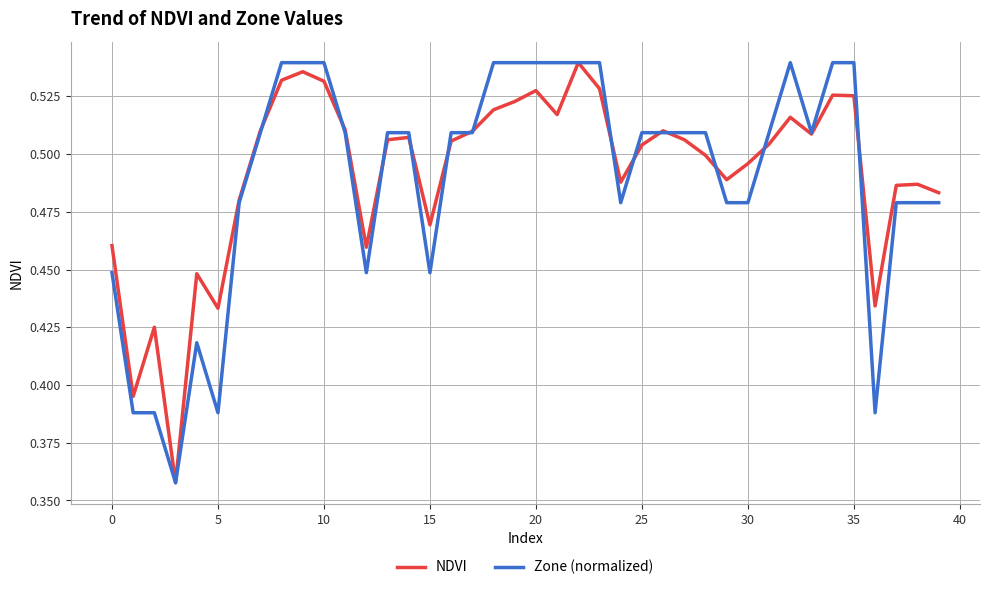

How many intersections are there between NDVI and Zone (normalized)?

14